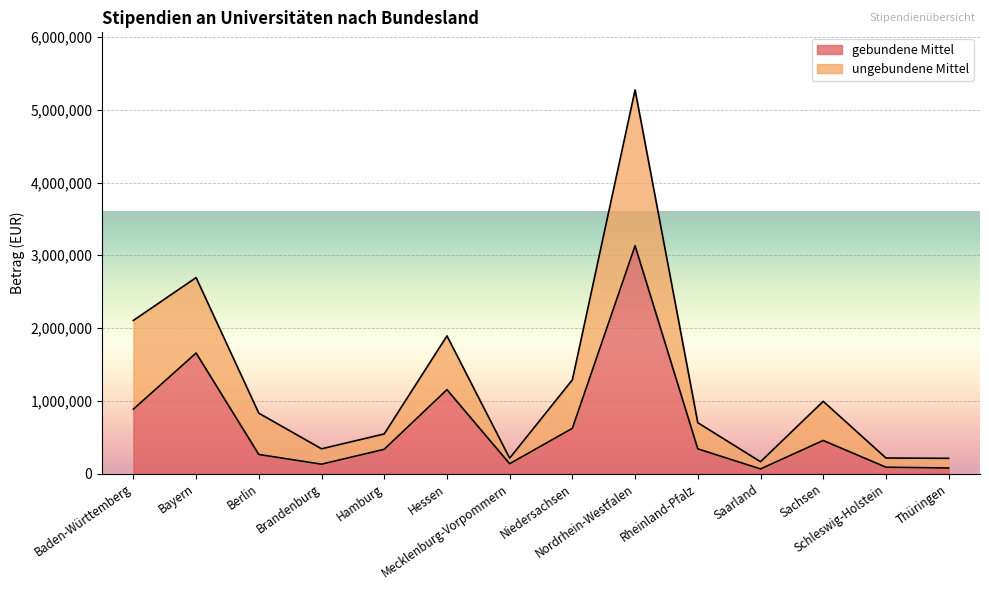

At which category does gebundene Mittel reach its first local valley?

Brandenburg